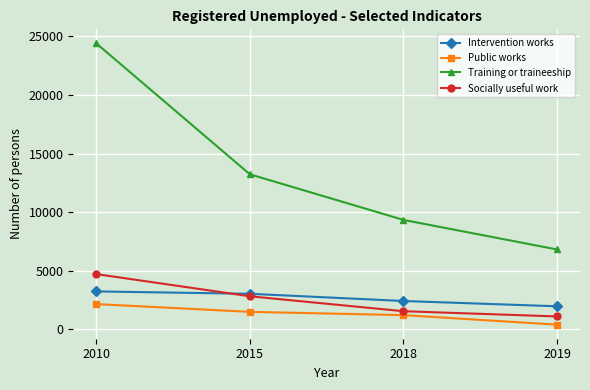

True or false: Socially useful work has more than 1 interior local peaks.

False